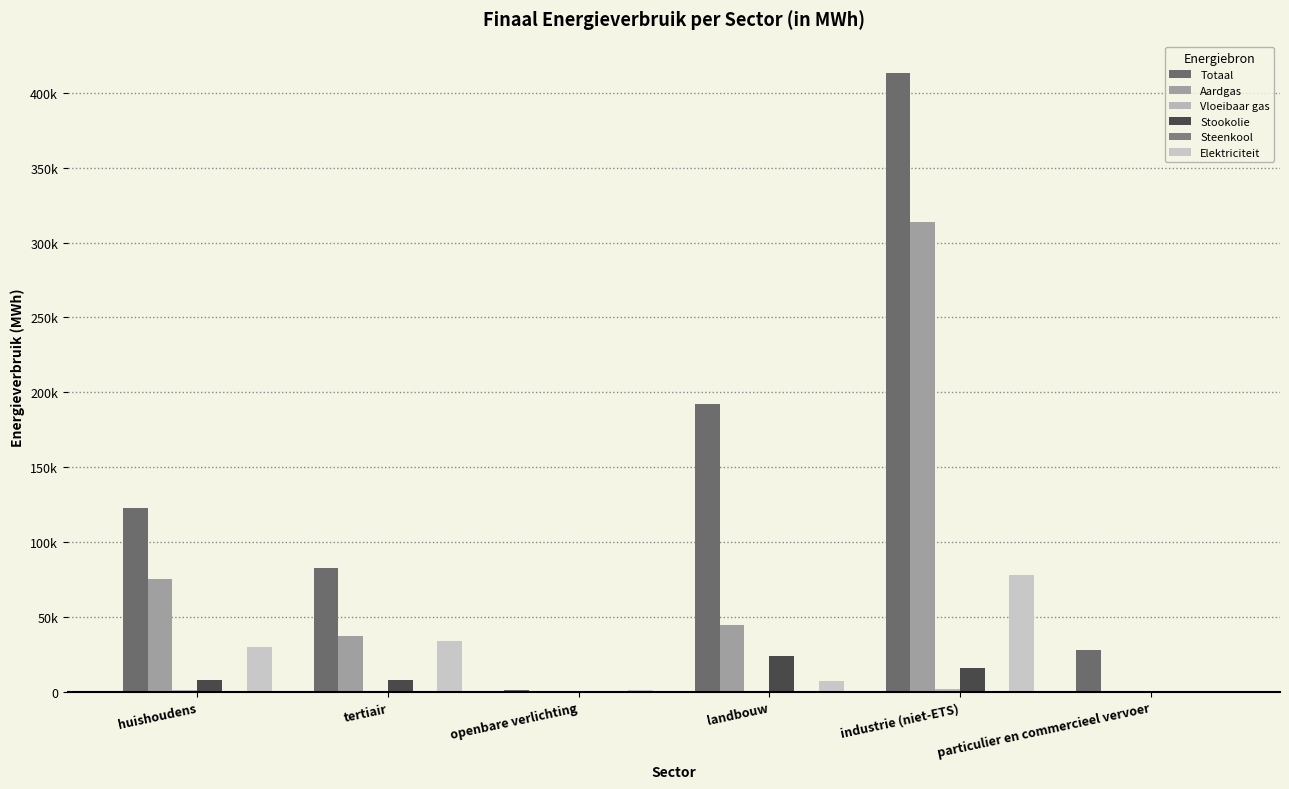

The Steenkool series shows 0.0 at openbare verlichting. True or false?

True